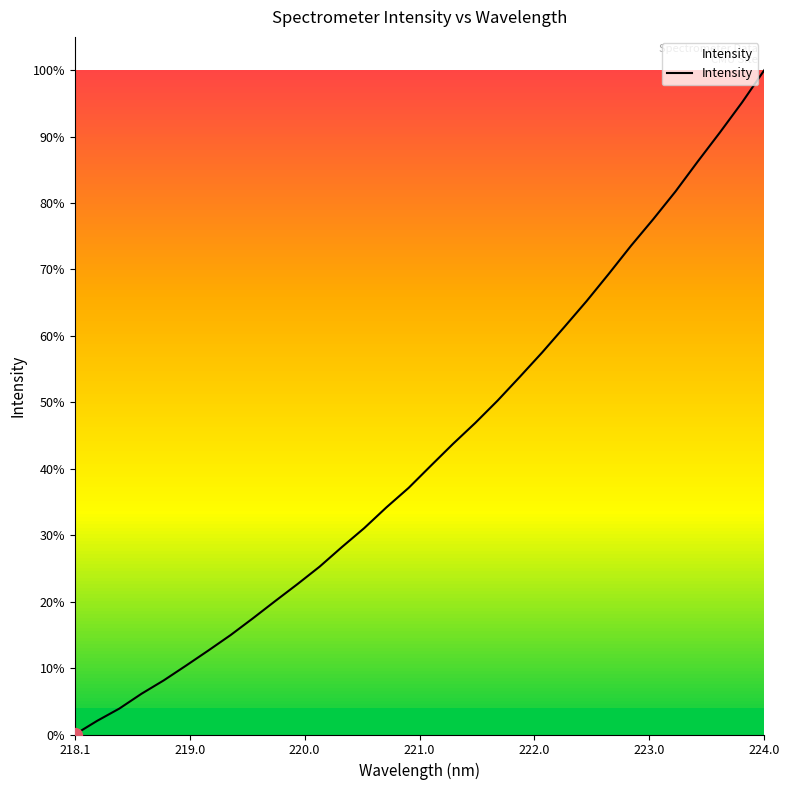

What is the greatest value displayed?

100.0